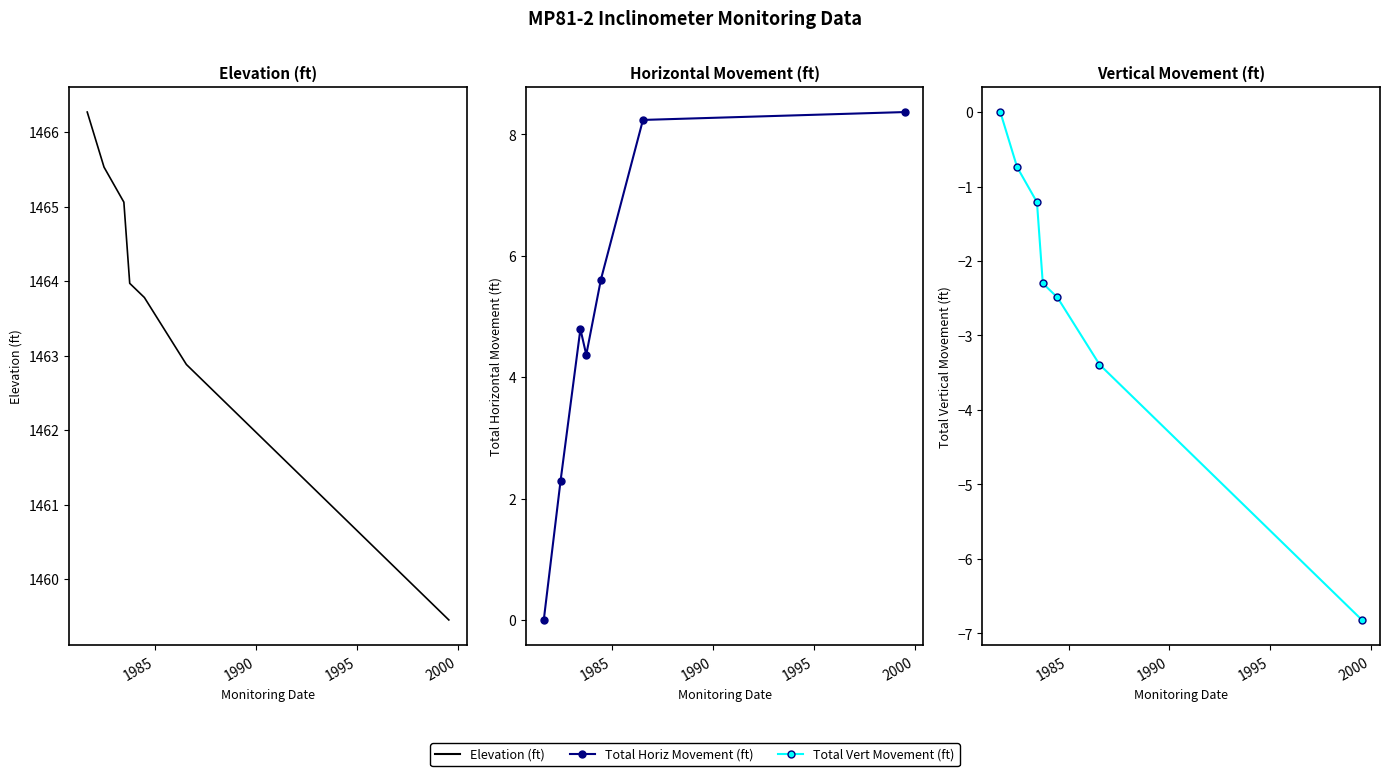

How many categories are shown in the chart?

7